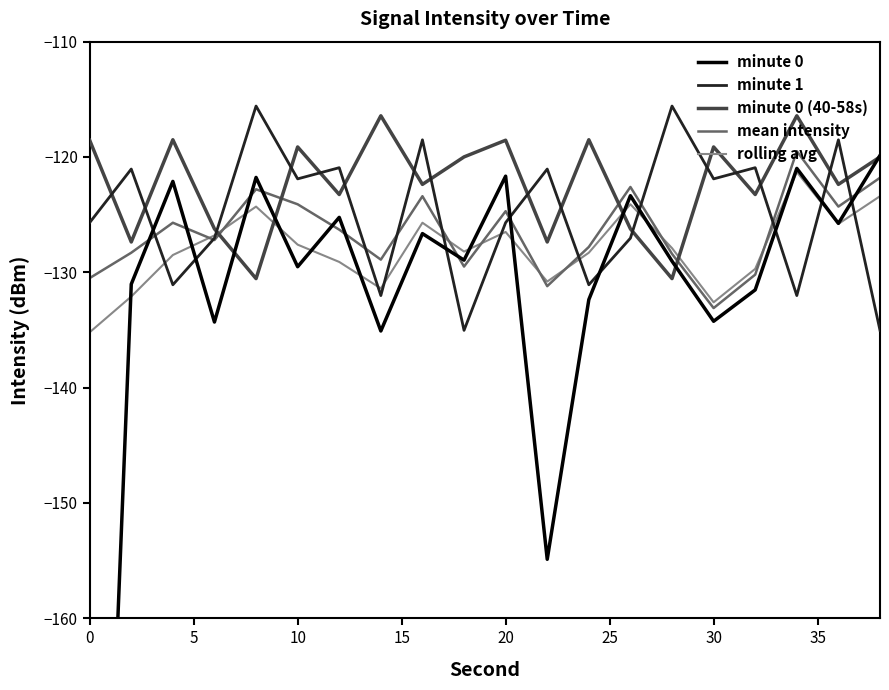

The rolling avg series shows -188.8 at 0. True or false?

False